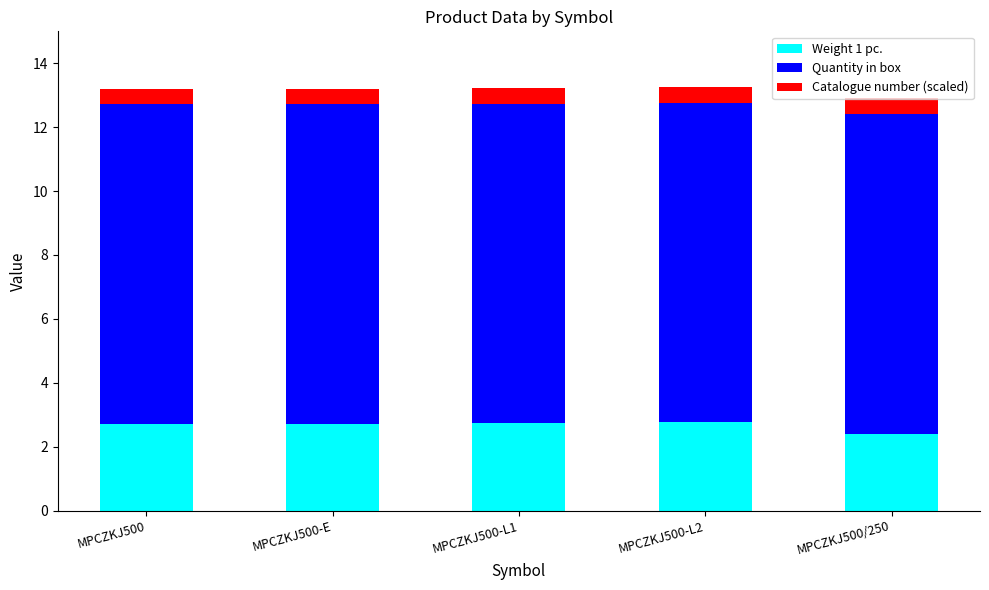

How many bars are there in total?

5